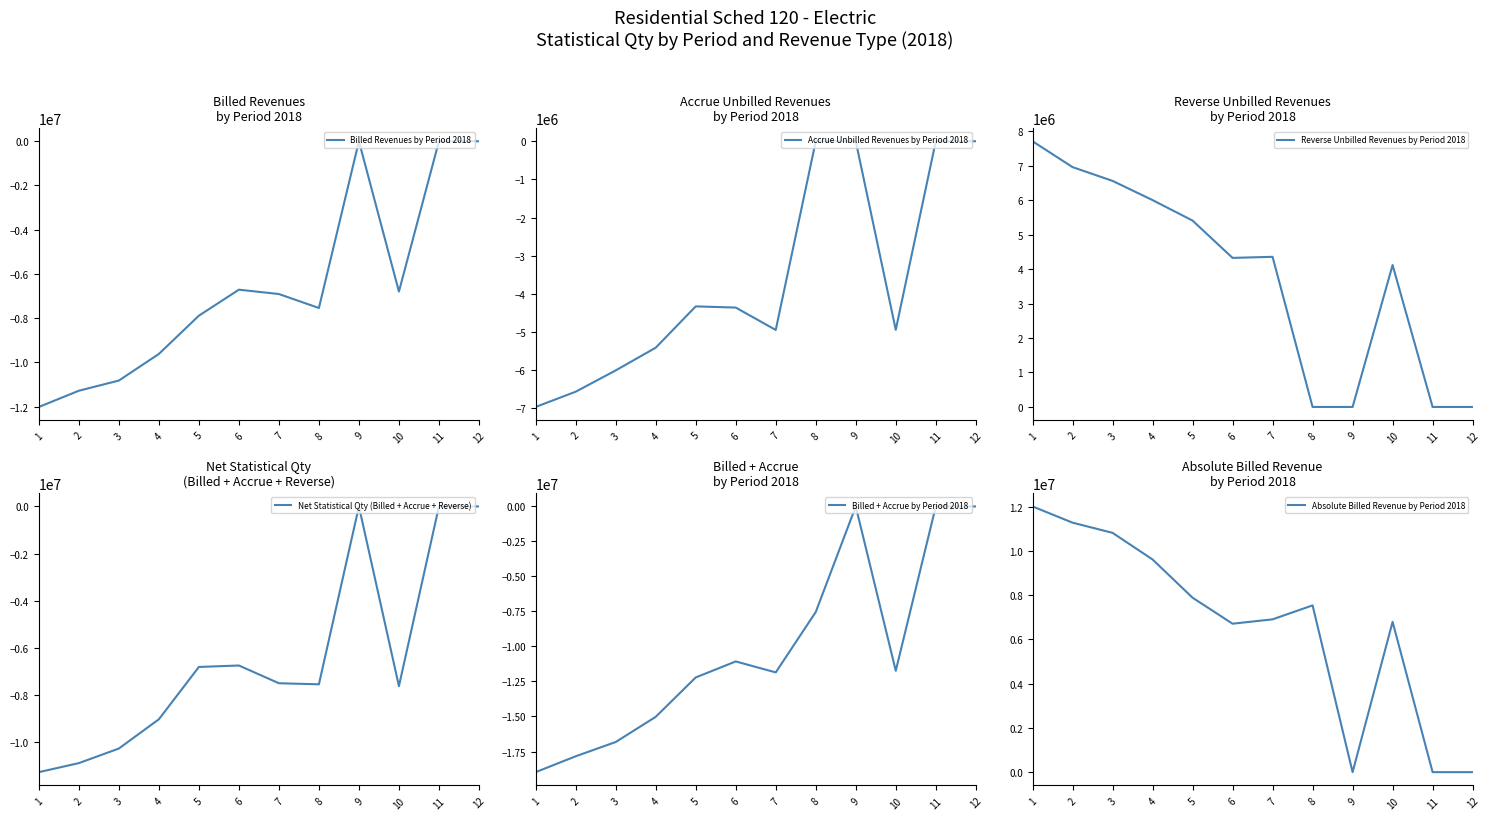

True or false: Net Statistical Qty (Billed + Accrue + Reverse) and Billed + Accrue by Period 2018 cross at least once.

False